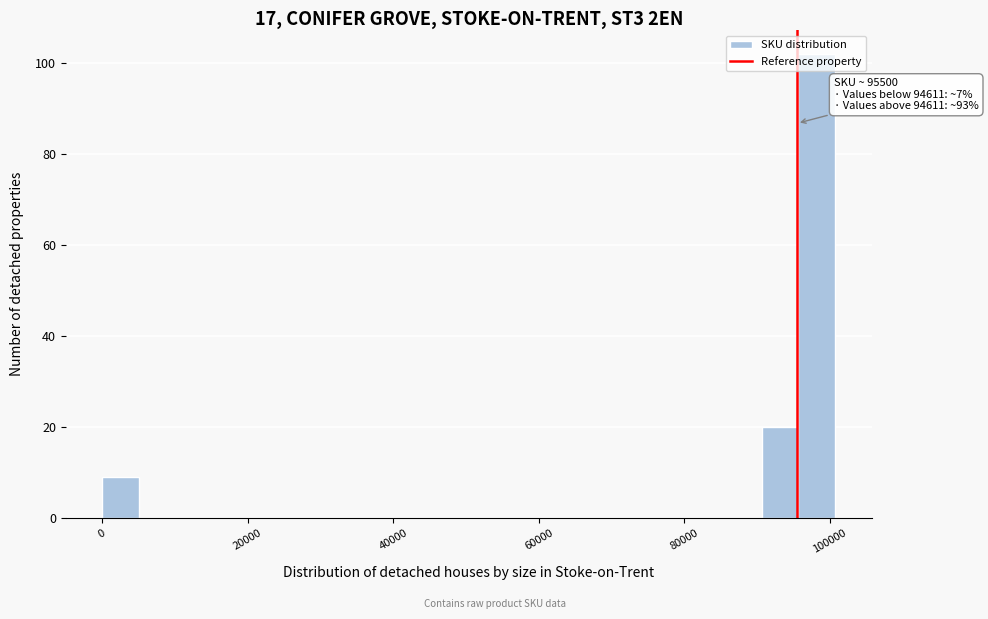

Read against the x-axis, roughly where is the centre of the tallest bar?

98000